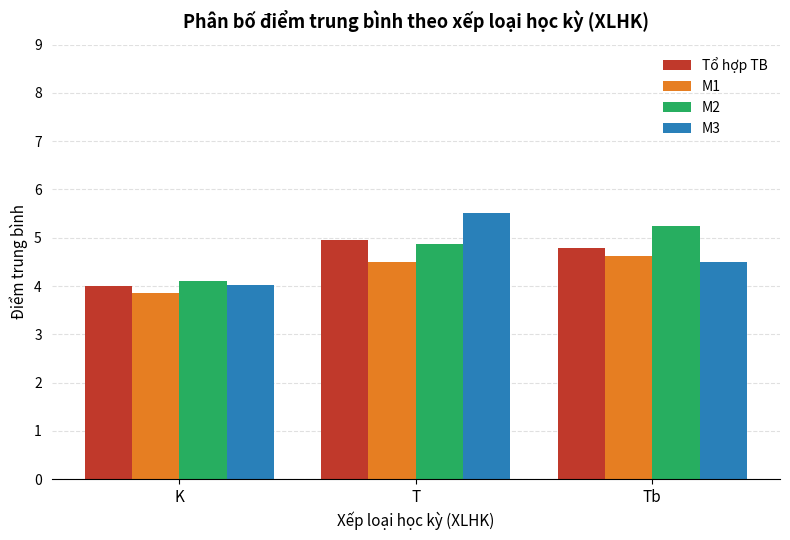

True or false: M2 has a value of 4.1 at K.

True